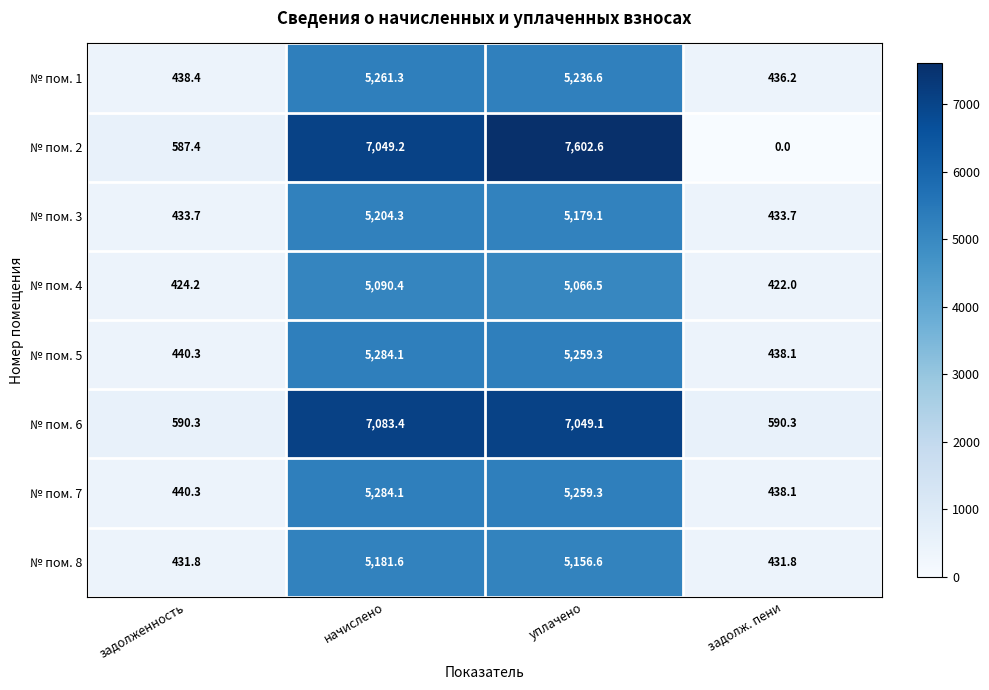

How many data points does each series have?

4